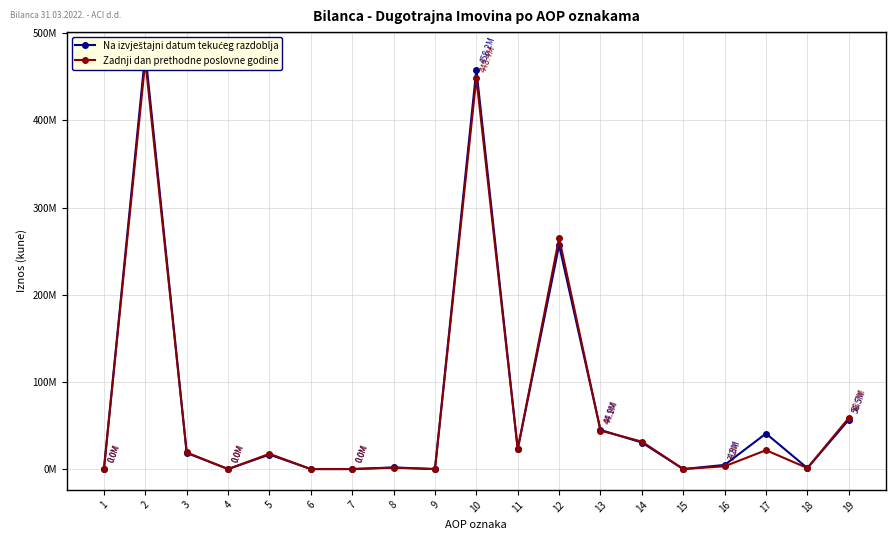

Reading left to right, list all the values displayed in this chart.

Na izvještajni datum tekućeg razdoblja: 1=0	2=477360103	3=18488914	4=0	5=16598278	6=0	7=0	8=1890636	9=0	10=458183983	11=22913378	12=256825840	13=44901491	14=30401707	15=0	16=4755158	17=40774349	18=1093000	19=56519060
Zadnji dan prethodne poslovne godine: 1=0	2=468218249	3=19016821	4=0	5=17490038	6=0	7=0	8=1526783	9=0	10=448406219	11=22913378	12=265247731	13=44069750	14=31504310	15=0	16=3196415	17=21643199	18=1167756	19=58663680